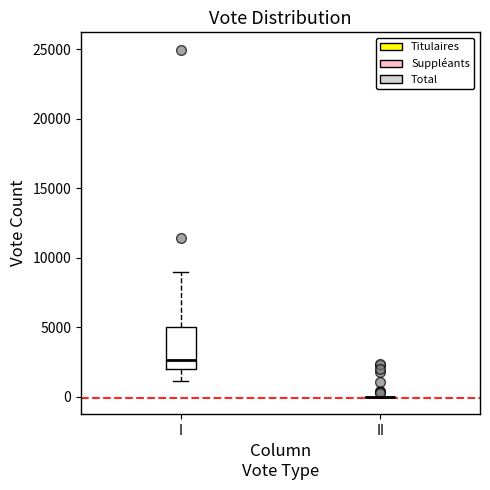

Reading left to right, transcribe this box plot: for each box, give where its median line is, the range the box spans, and where its two whiskers end, as read against the y-axis. The values are not printed on the chart, so give them approximately, as read against the axis.

I: median 2500, box 2000 to 5000, whiskers 1000 to 9000
II: box collapsed to a line at 0, whiskers 0 to 0